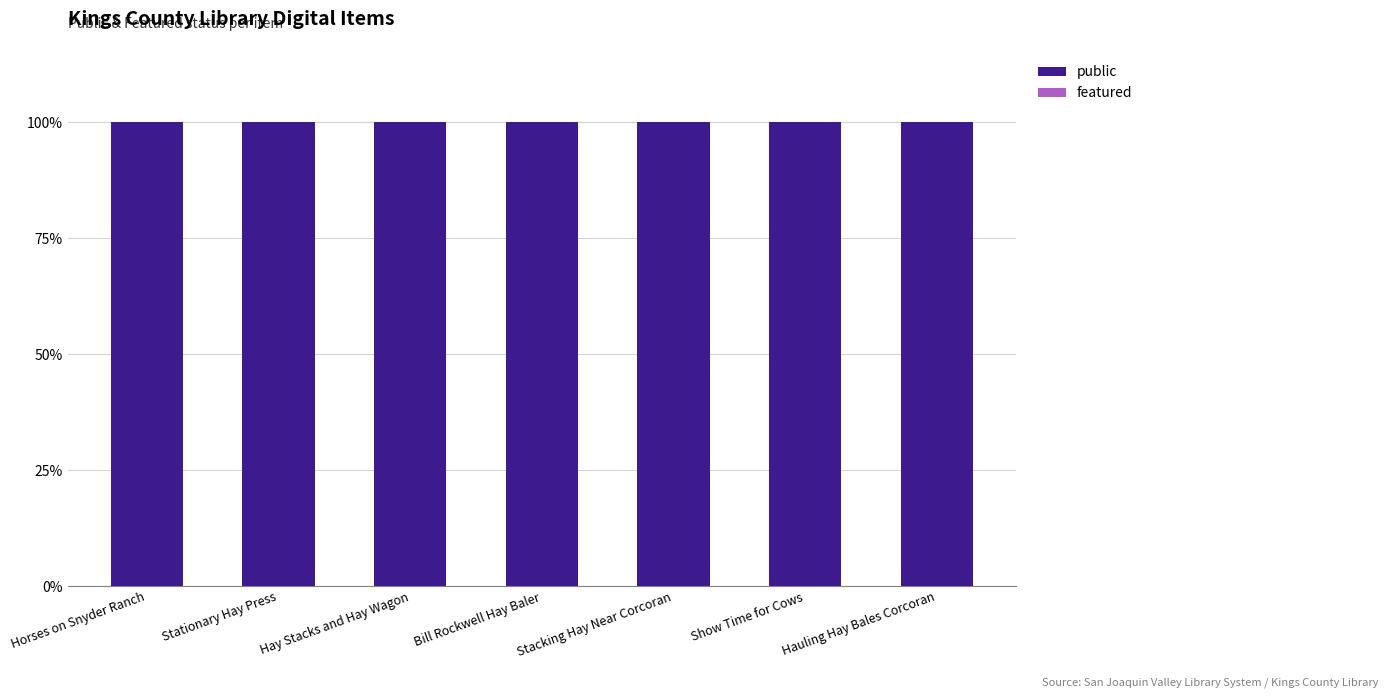

Does the chart contain stacked bars?

No